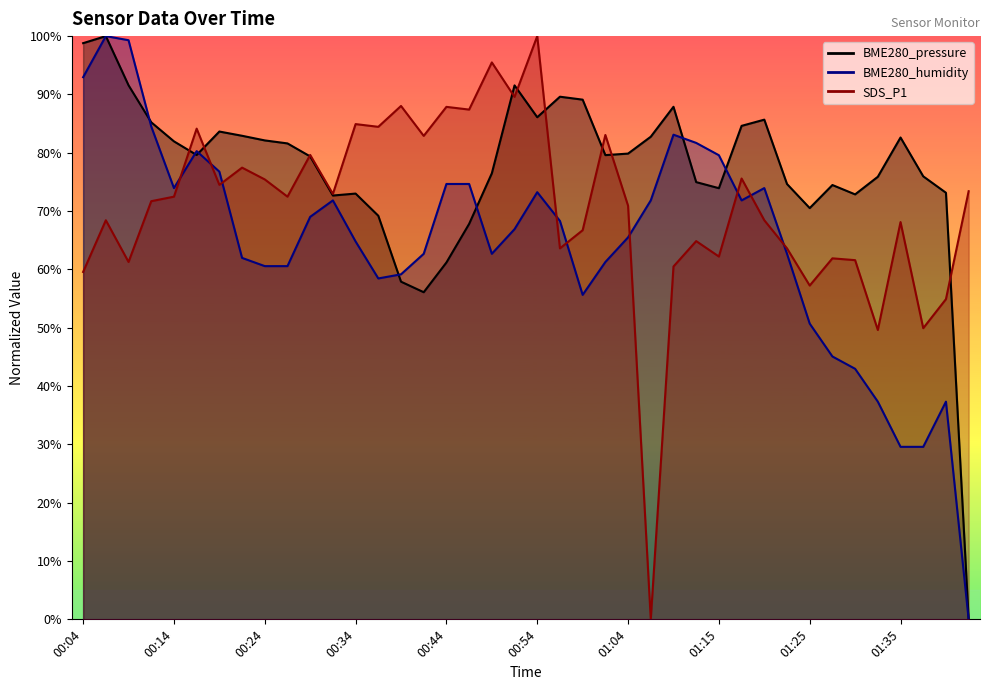

At how many categories does at least one series exceed 7?

40